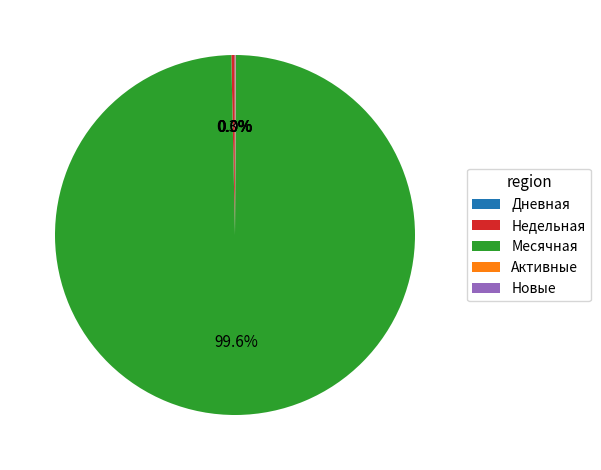

Does any single category account for the majority?

Yes